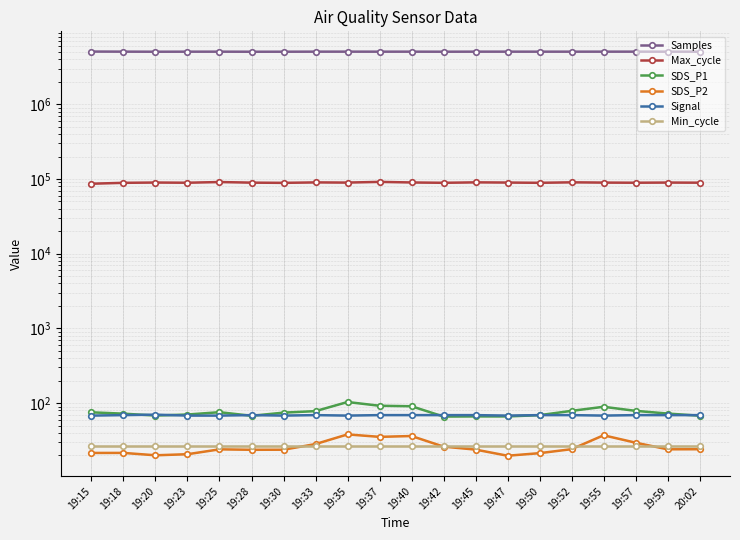

At how many categories does at least one series exceed 785597?

20